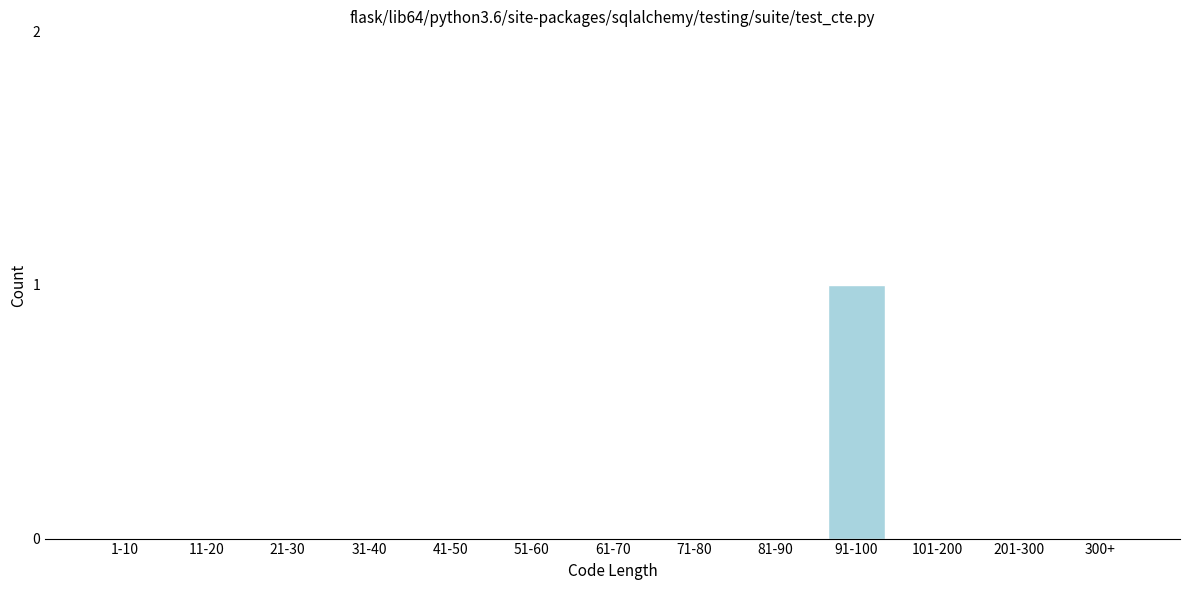

Reading left to right, transcribe all the data shown in this chart.

1-10=0	11-20=0	21-30=0	31-40=0	41-50=0	51-60=0	61-70=0	71-80=0	81-90=0	91-100=1	101-200=0	201-300=0	300+=0